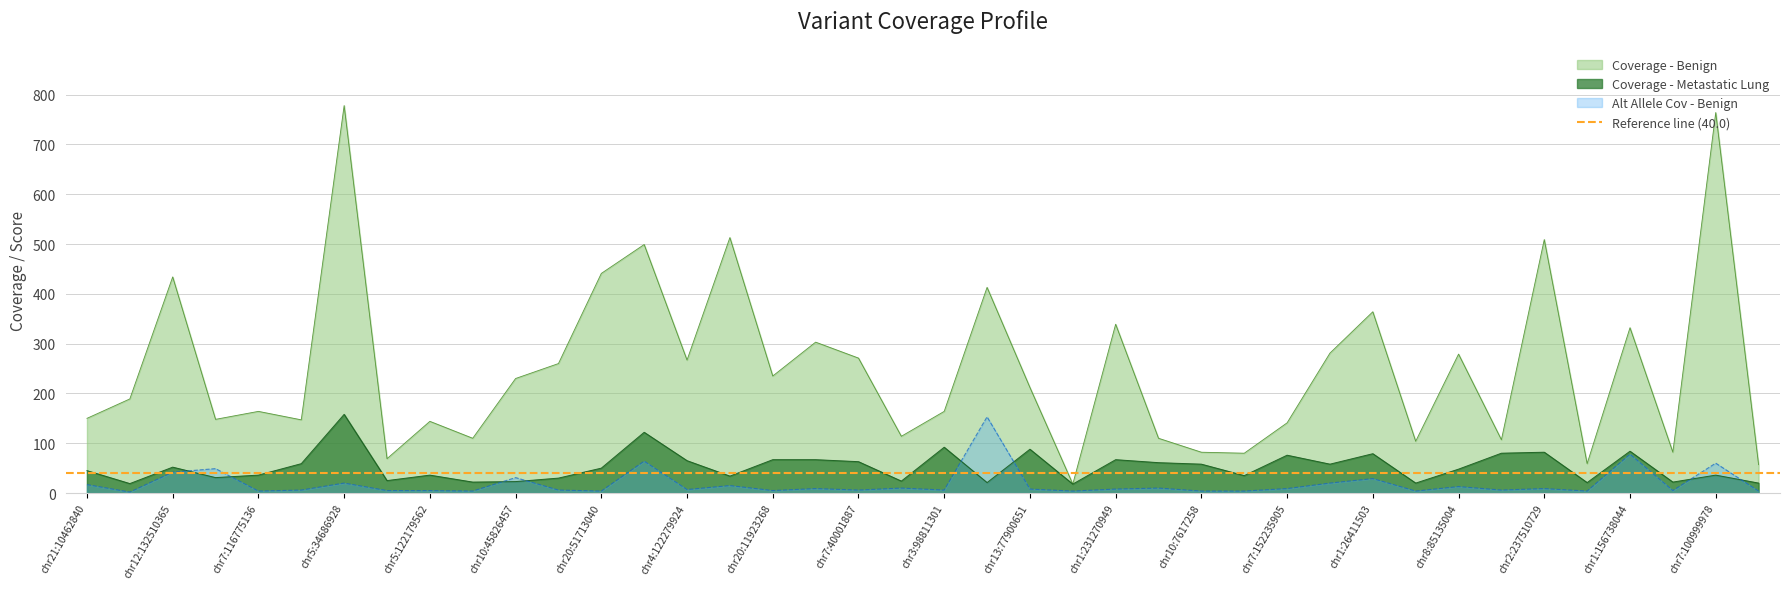

What is the sum of all Alt Allele Cov - Benign values?

749.0